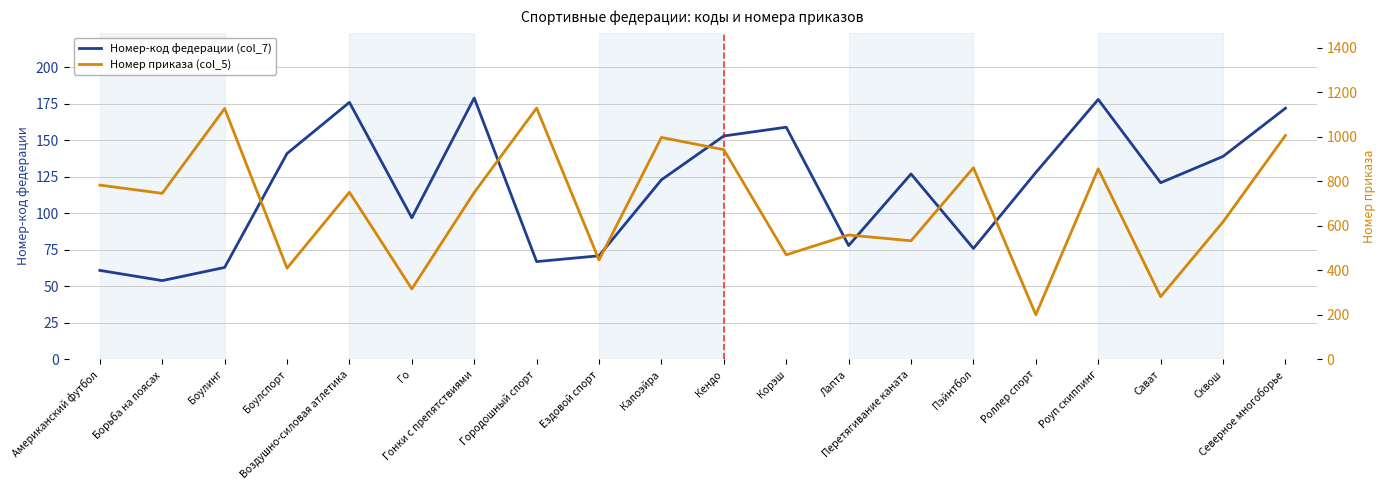

At Го, list the series in order from largest to smallest.

Номер приказа (col_5), Номер-код федерации (col_7)